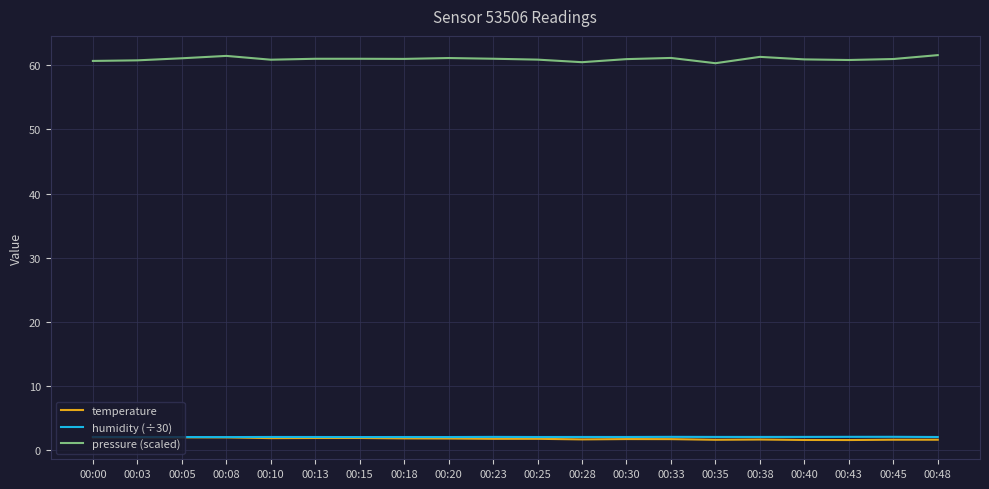

What is the sum of all pressure (scaled) values?

1219.6